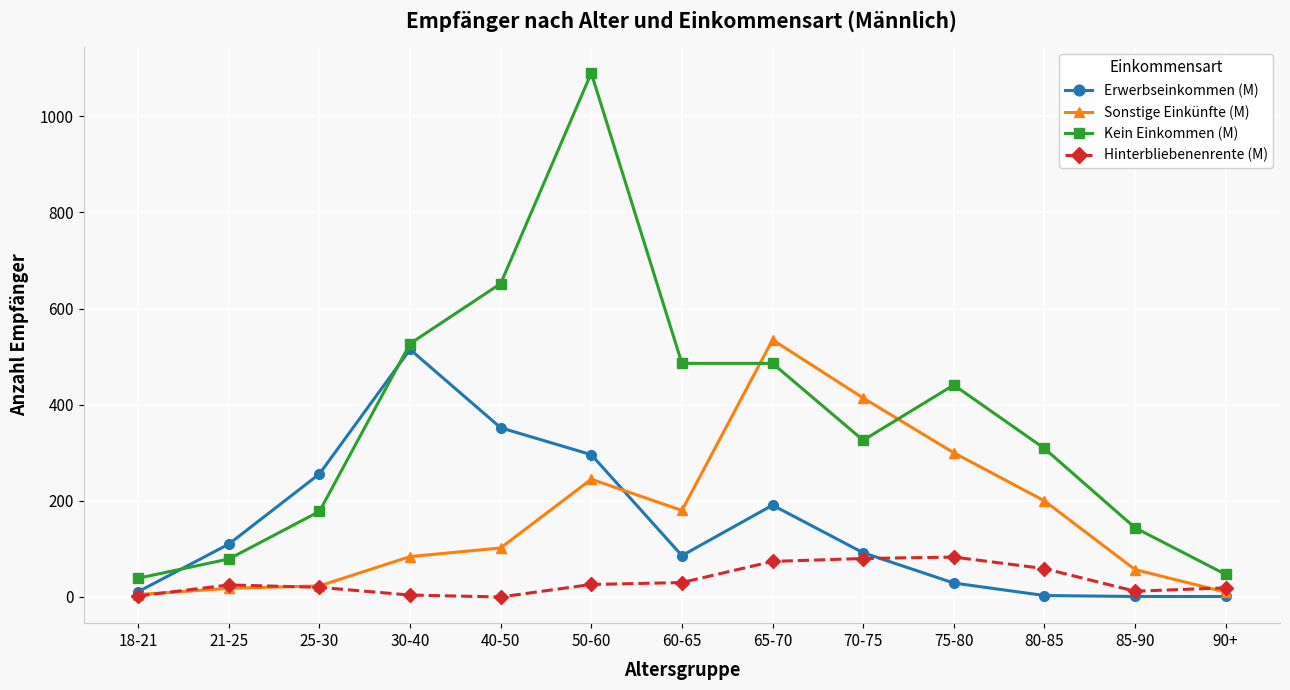

The value of Kein Einkommen (M) at 25-30 is 46. True or false?

False